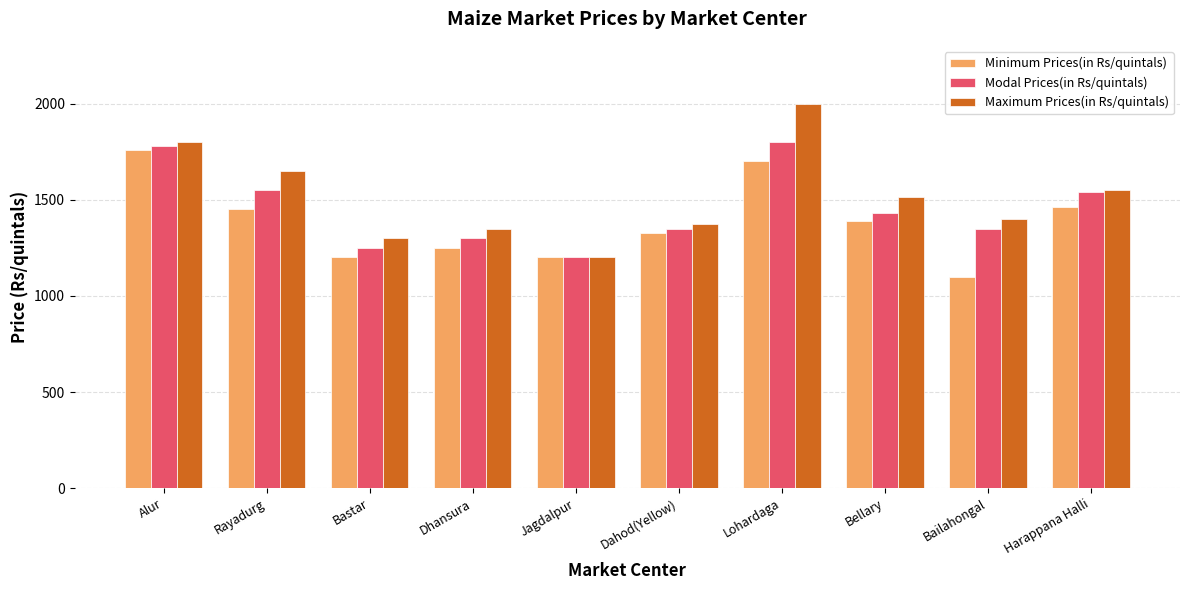

How many data points does each series have?

10